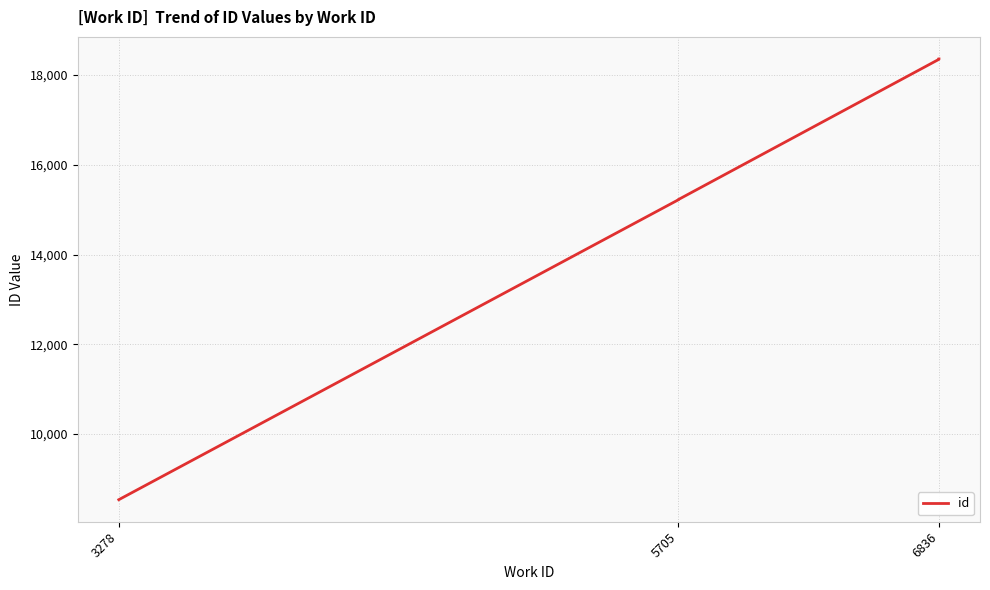

Is this an area chart (filled region under the line)?

No